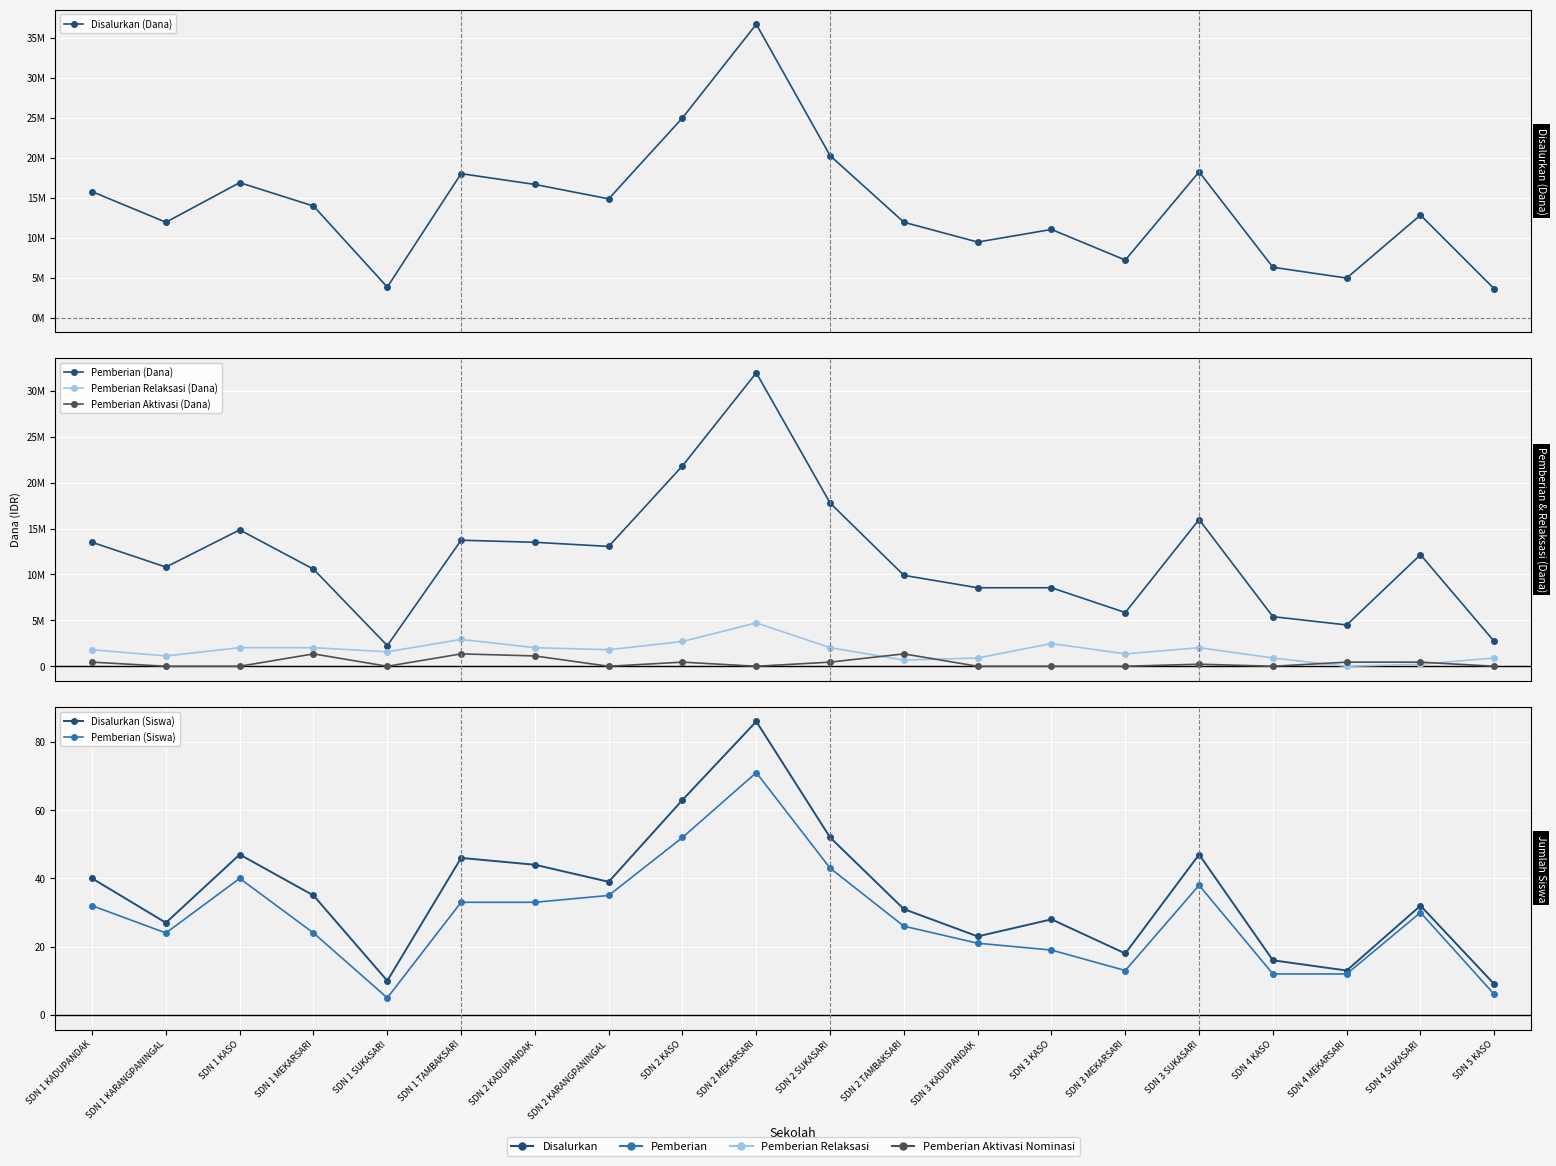

In Disalurkan (Dana), how many points are lower than both neighbors (excluding endpoints)?

6